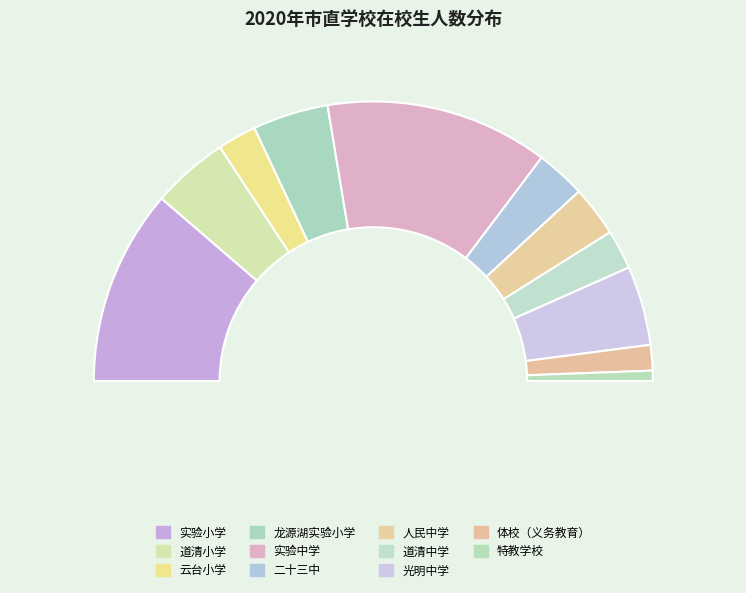

What percentage is NOT represented by 实验中学?

74.2%